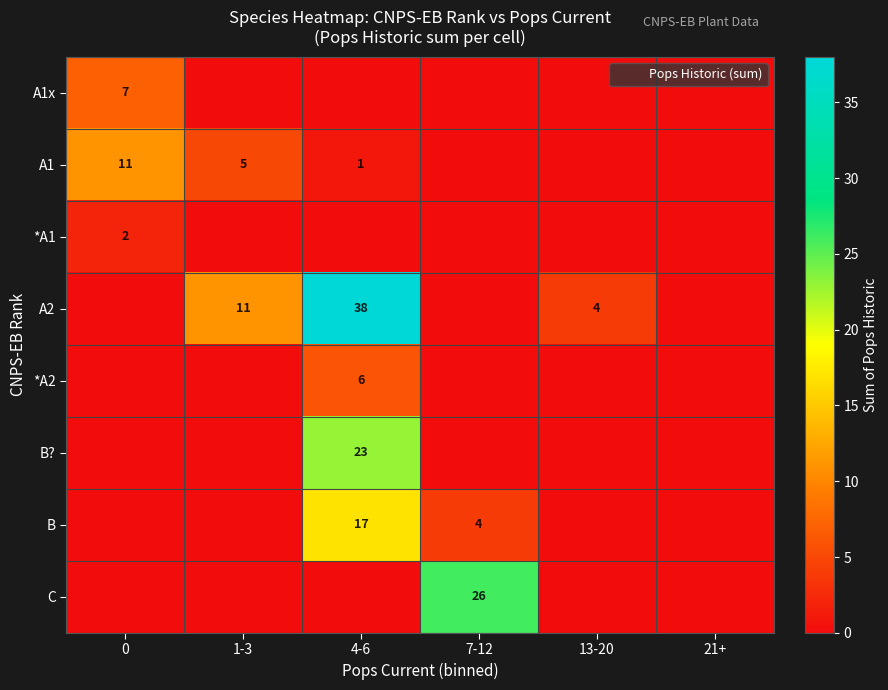

How many data points does each series have?

6